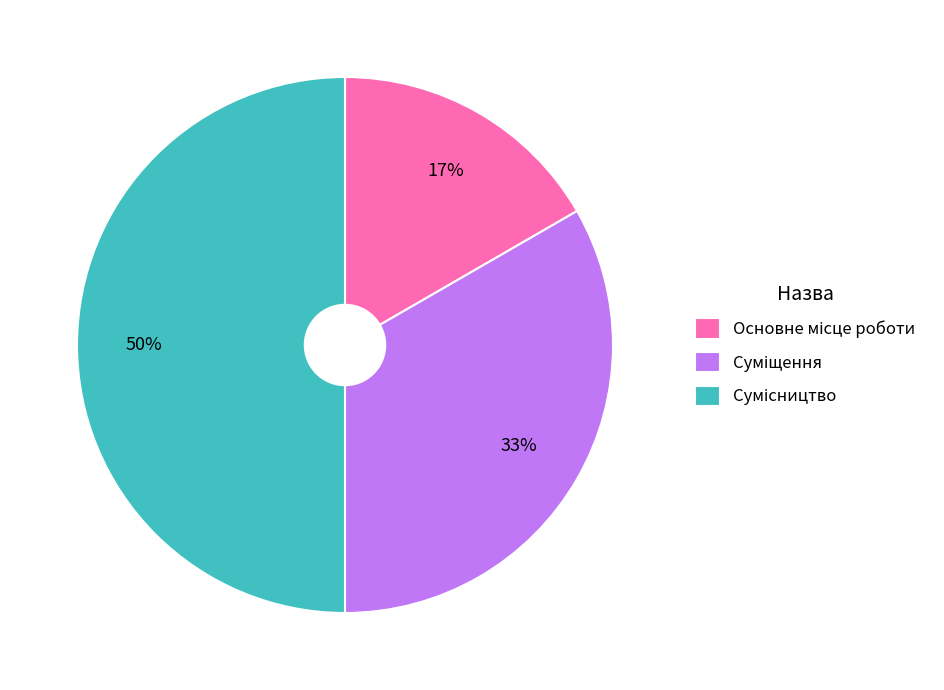

To the nearest percent, what is the average slice percentage?

33%